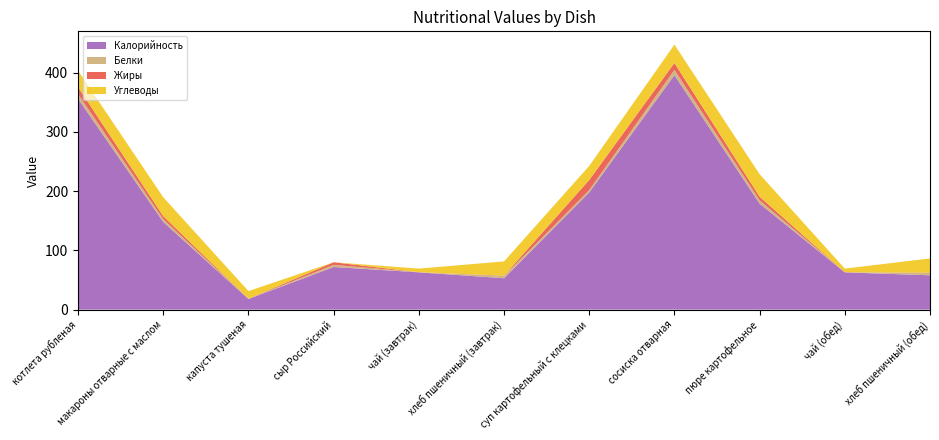

Reading right to left, what are all the values shown in this chart?

Калорийность: 58.0	63.0	179.0	396.0	198.0	53.0	63.0	72.0	18.0	148.0	356.0
Белки: 4.0	0.1	5.6	8.9	3.9	4.0	0.1	3.6	0.3	4.7	8.0
Жиры: 0.5	0.0	6.0	11.6	17.1	0.5	0.0	4.4	0.1	5.1	11.6
Углеводы: 24.0	6.2	38.1	31.0	23.8	24.0	6.2	0.0	13.0	31.9	27.9